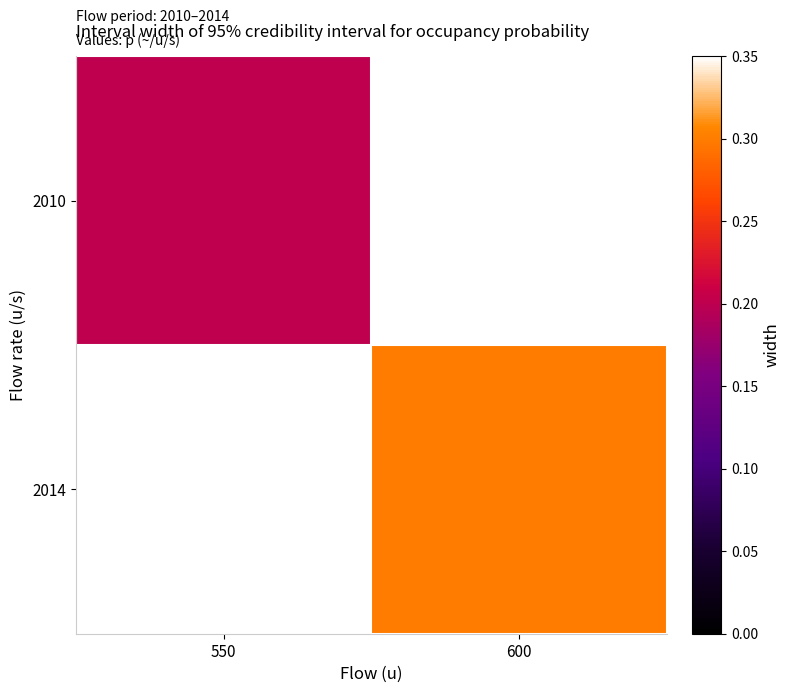

List the labels in order of 2010 value, smallest first.

550, 600